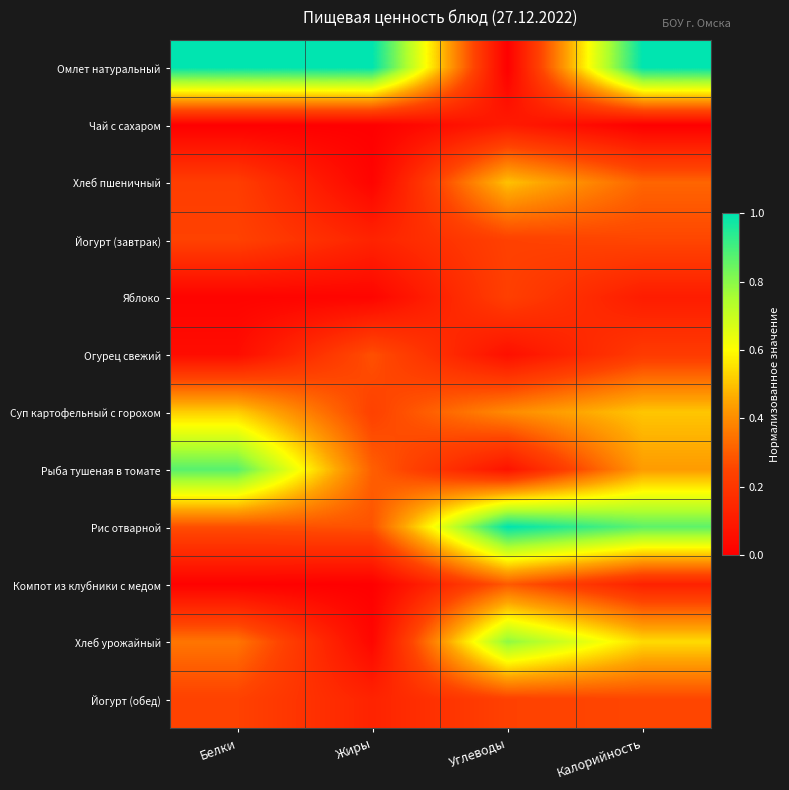

What is the maximum value shown in the chart?

1.0